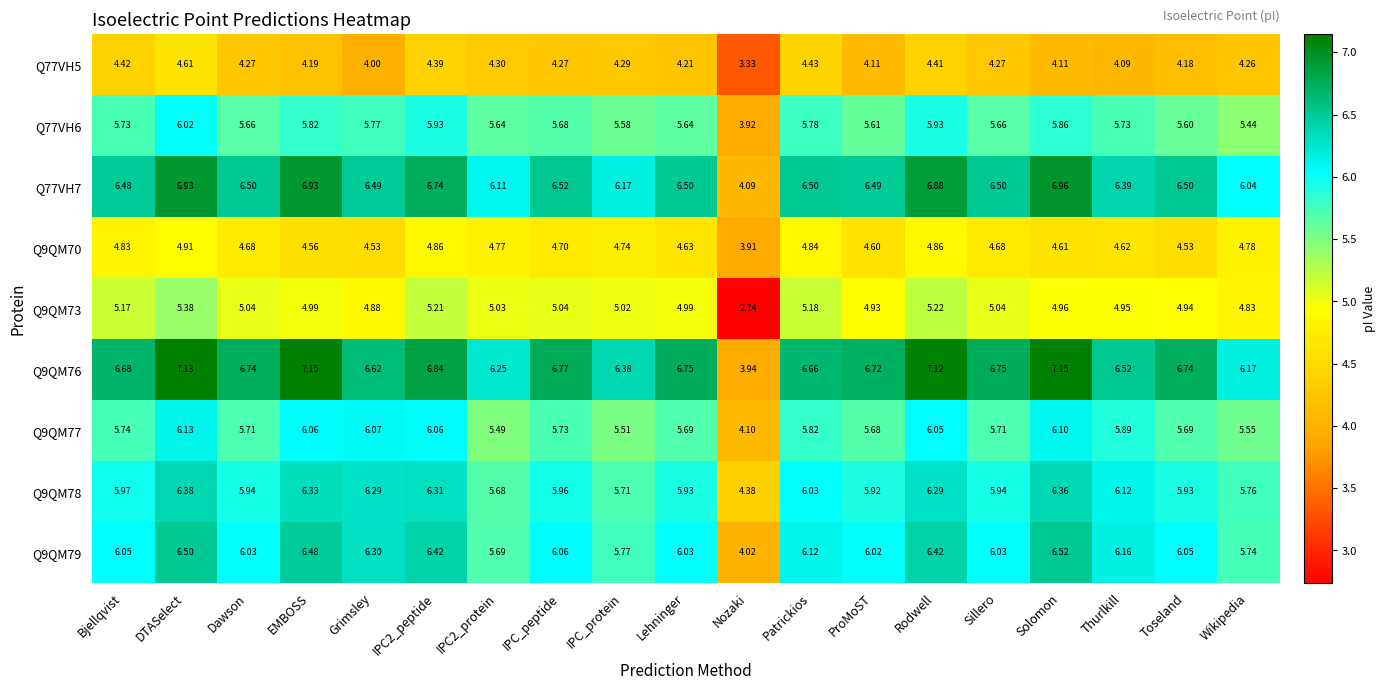

At which label does Q77VH6 reach its peak?

DTASelect